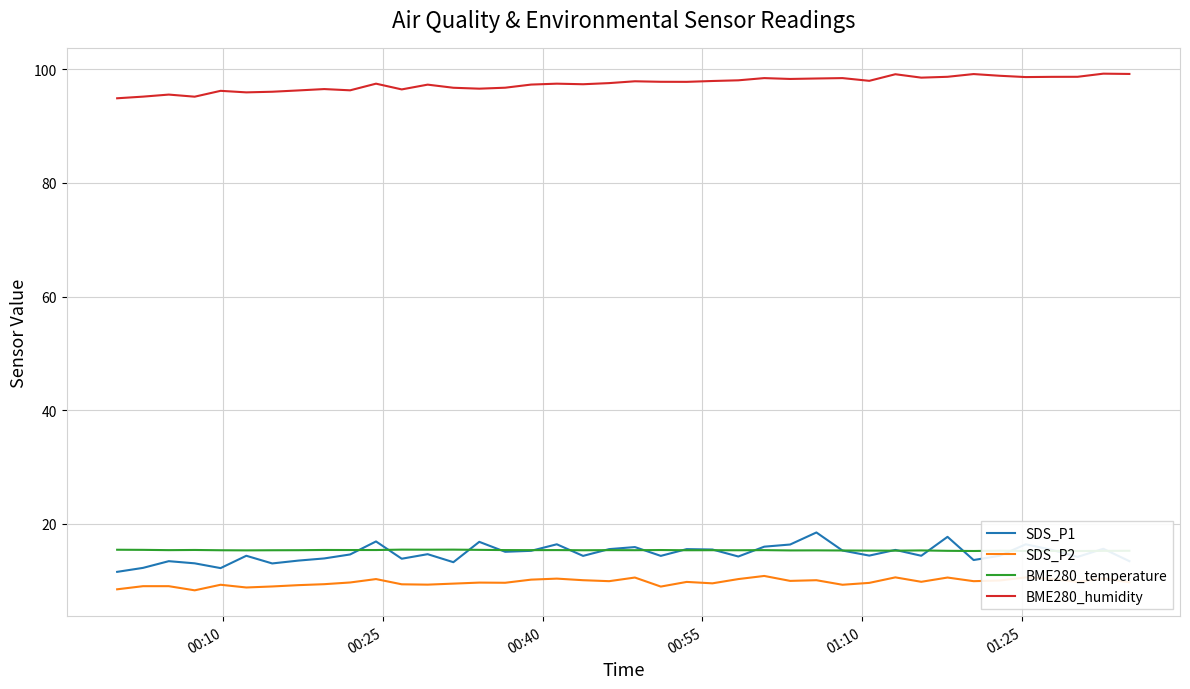

What are all the series names shown in the legend?

SDS_P1, SDS_P2, BME280_temperature, BME280_humidity